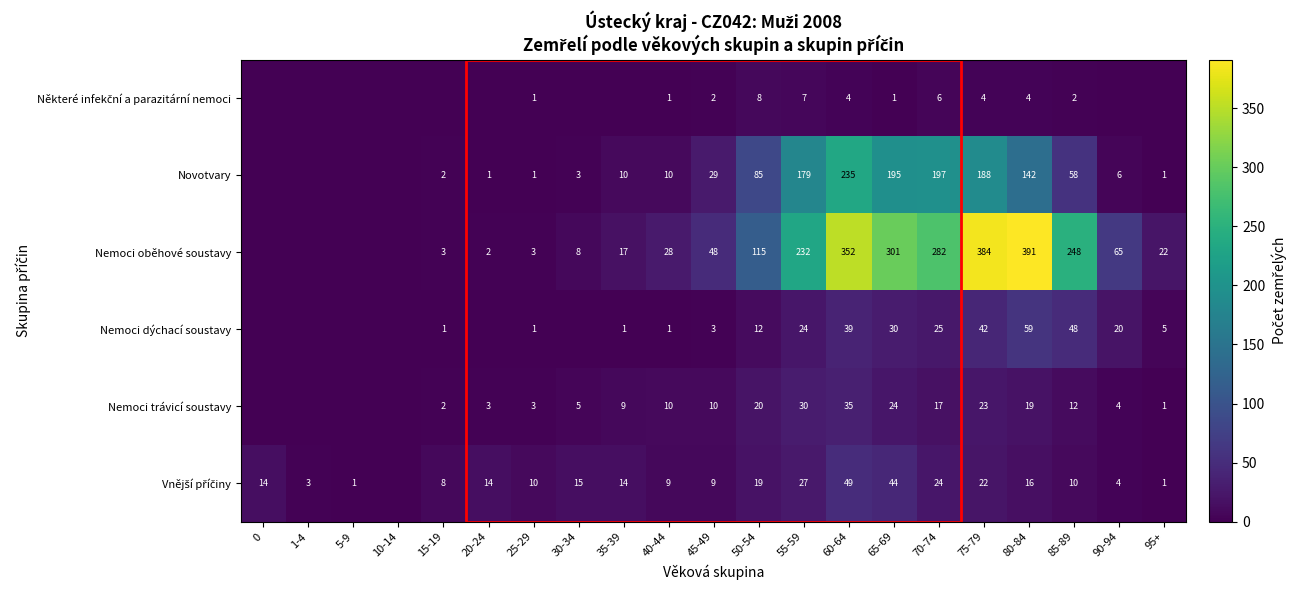

What is the spread (max minus min) of values at 50-54?

107